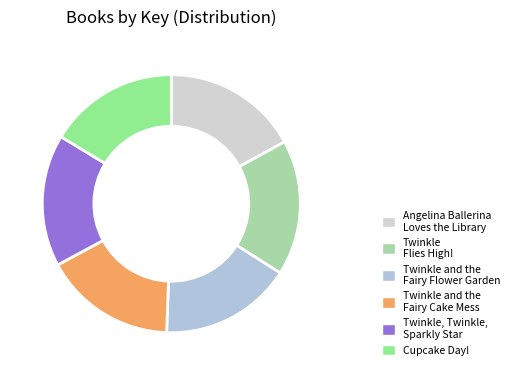

The Twinkle, Twinkle, Sparkly Star slice represents 17% of the pie. True or false?

True